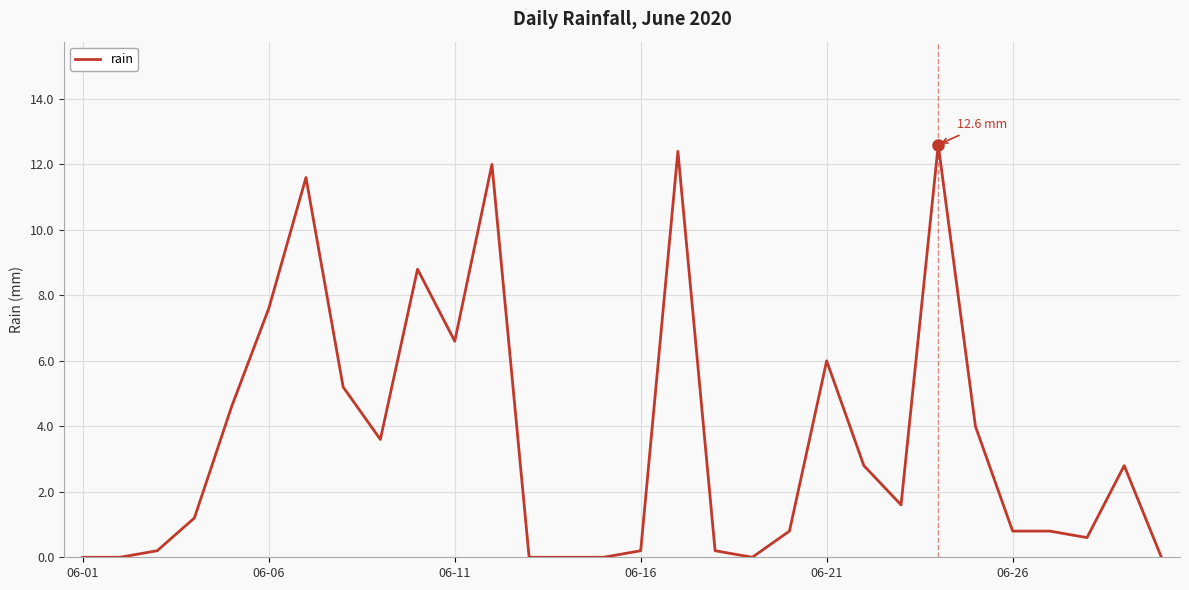

What is the difference between the maximum and minimum values?

12.6